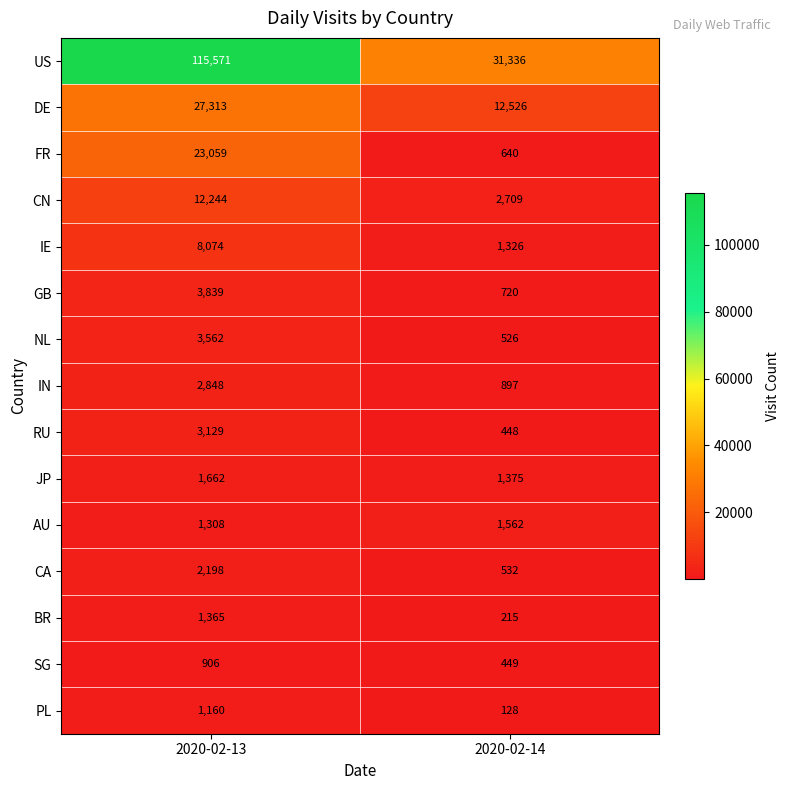

The PL series shows 1520 at 2020-02-13. True or false?

False